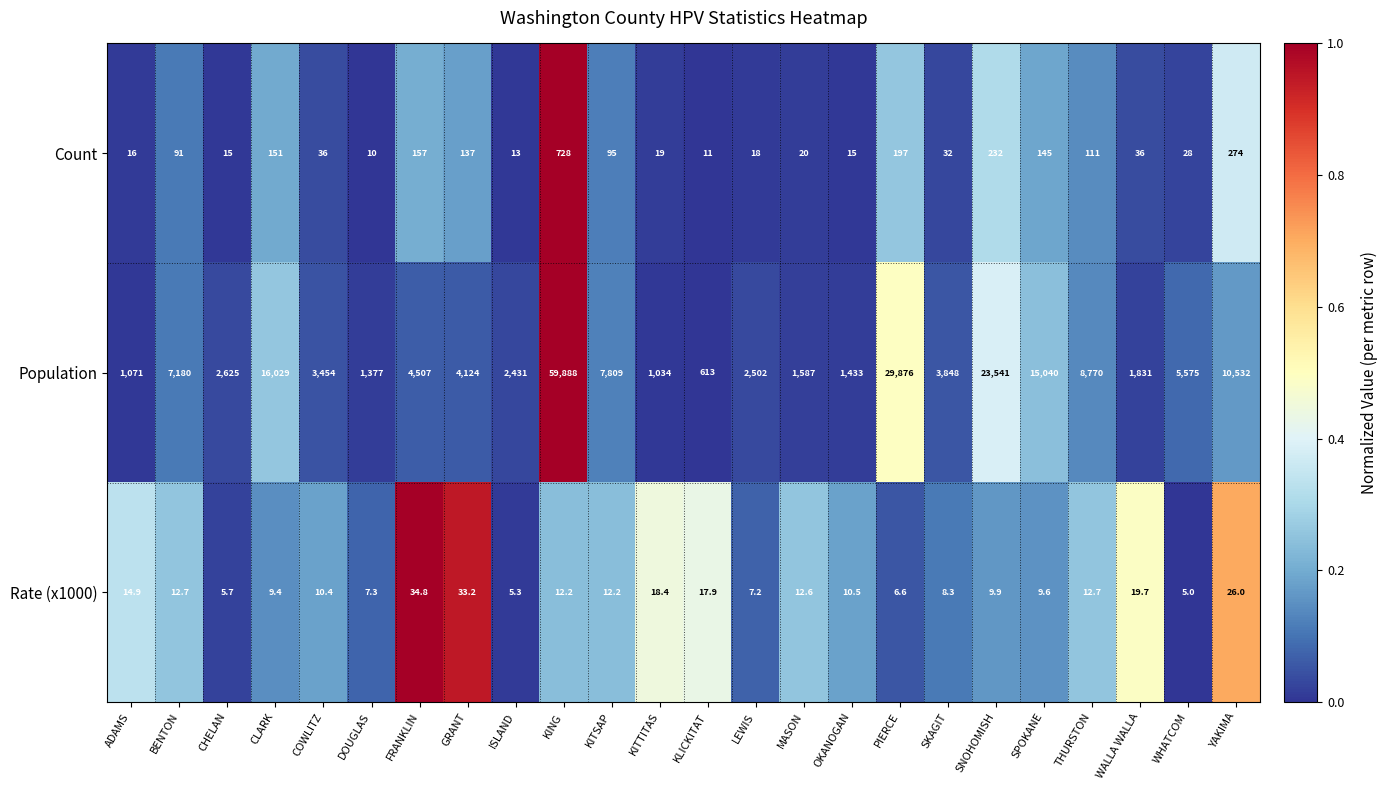

What is the lowest value of the Count series?

10.0